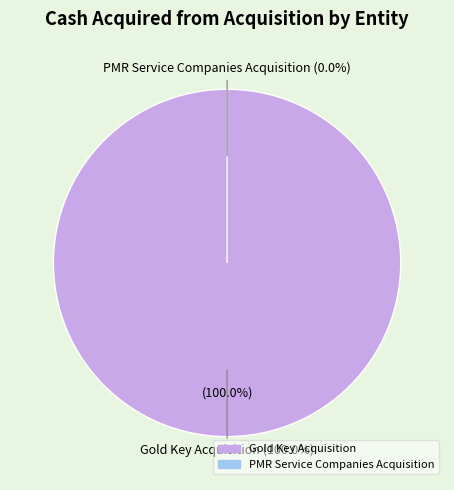

Combined, what portion of the pie is PMR Service Companies Acquisition and Gold Key Acquisition?

100.0%